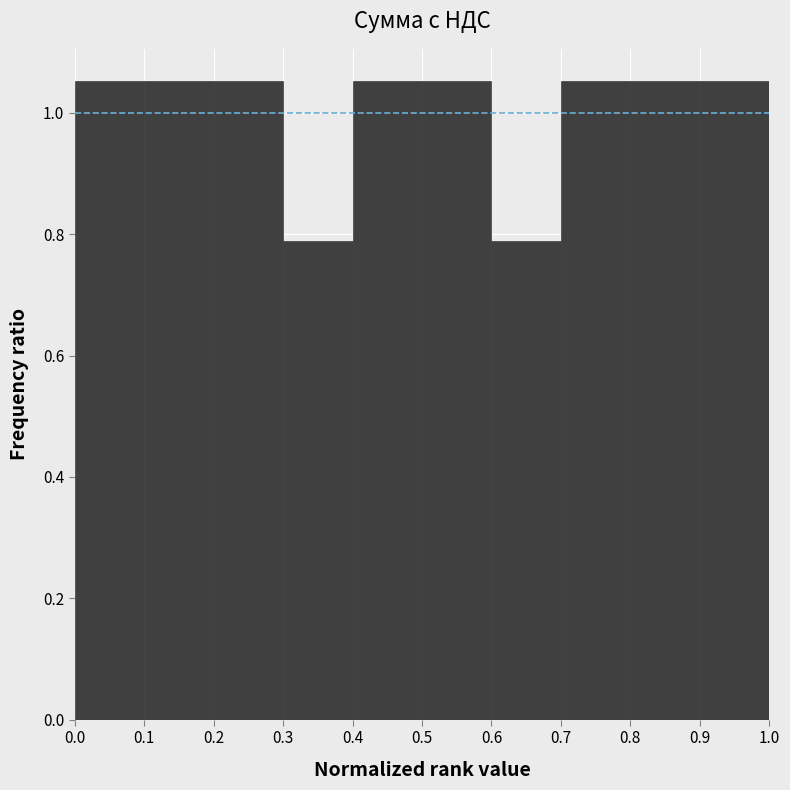

Reading left to right, list every bar in this chart as the range it spans on the x-axis followed by its height. The values are not printed on the chart, so give them approximately, as read against the axis.

0.0 to 0.1: 1.06
0.1 to 0.2: 1.06
0.2 to 0.3: 1.06
0.3 to 0.4: 0.78
0.4 to 0.5: 1.06
0.5 to 0.6: 1.06
0.6 to 0.7: 0.78
0.7 to 0.8: 1.06
0.8 to 0.9: 1.06
0.9 to 1.0: 1.06